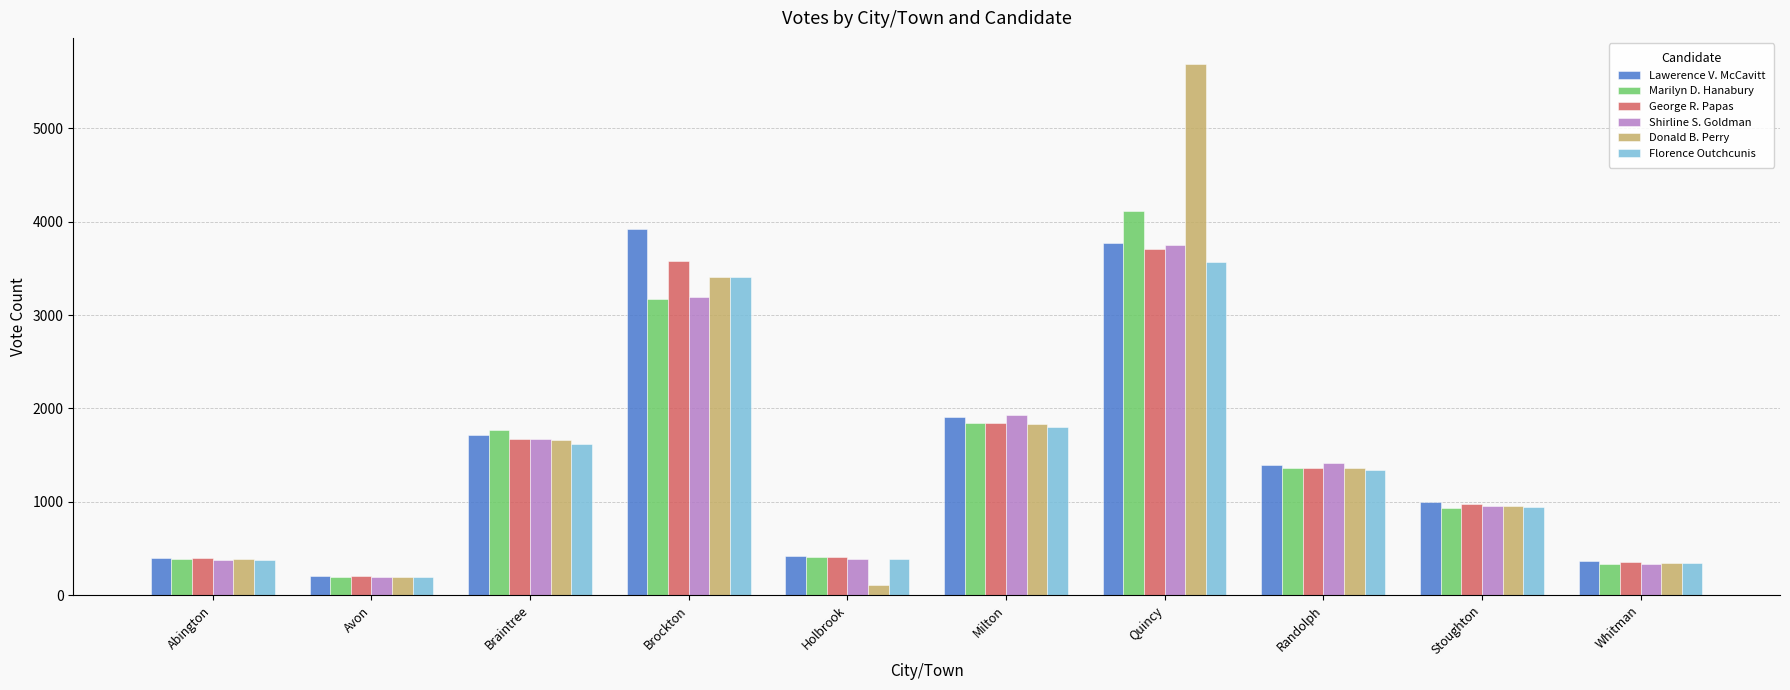

Where is Shirline S. Goldman nearest to the value 1970?

Milton